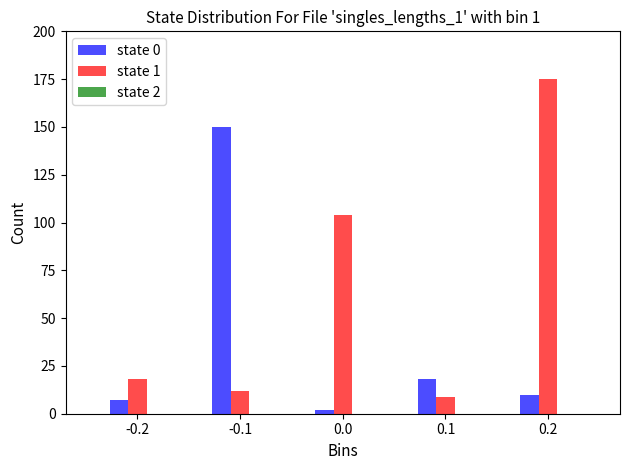

Which series has the widest spread of values?

state 1